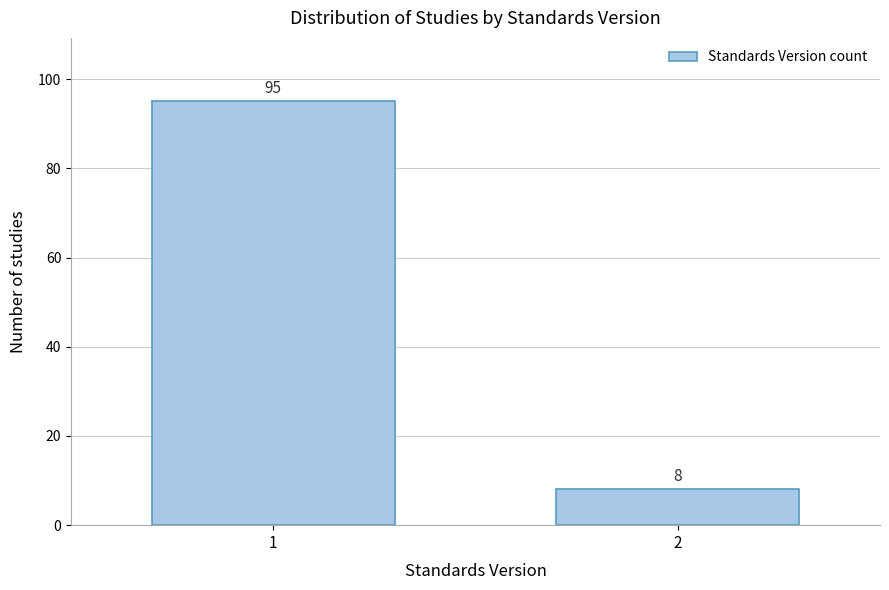

Reading left to right, list all the values displayed in this chart.

1=95	2=8